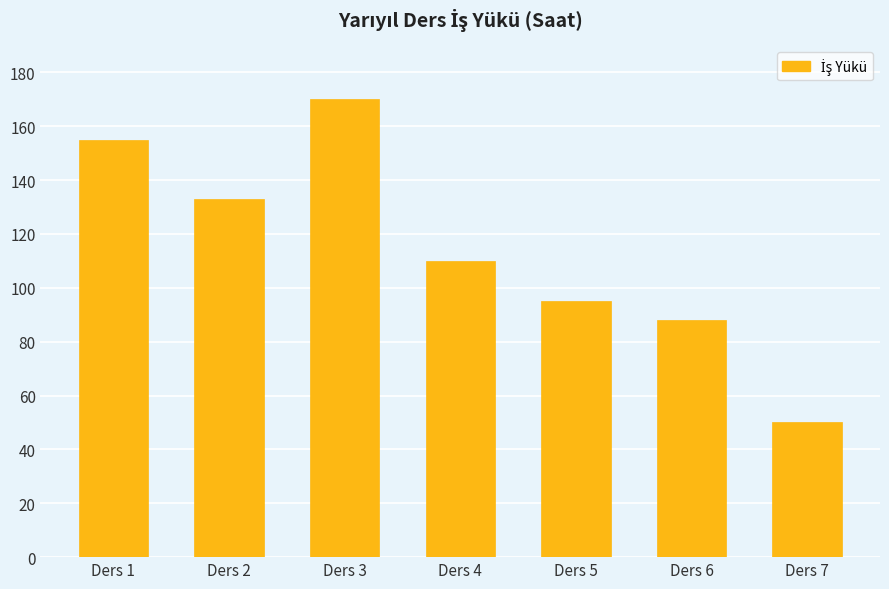

Between Ders 7 and Ders 4, which is larger?

Ders 4